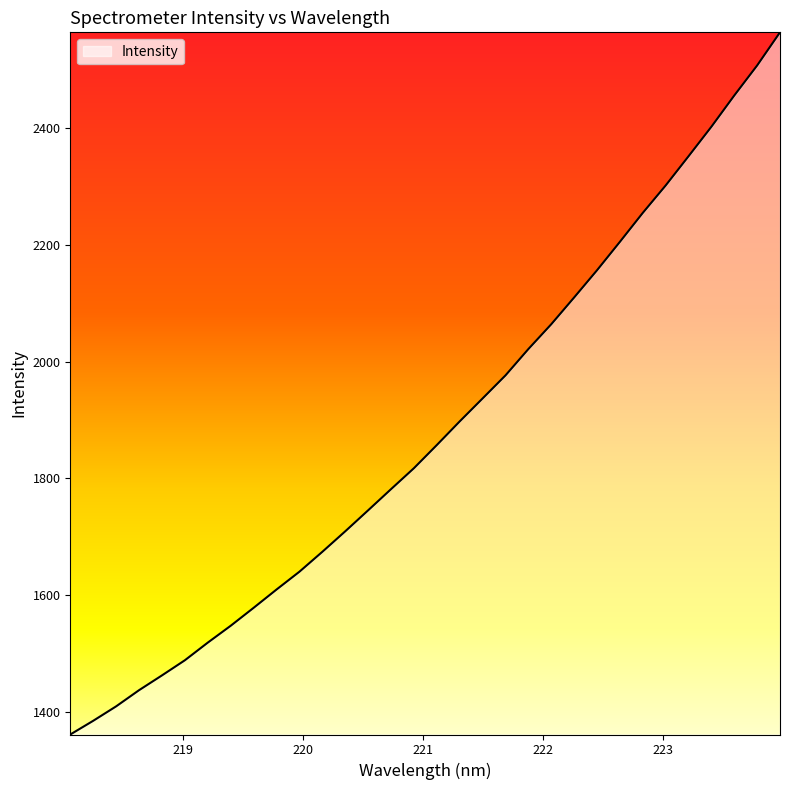

What is the minimum value shown in the chart?

1360.6